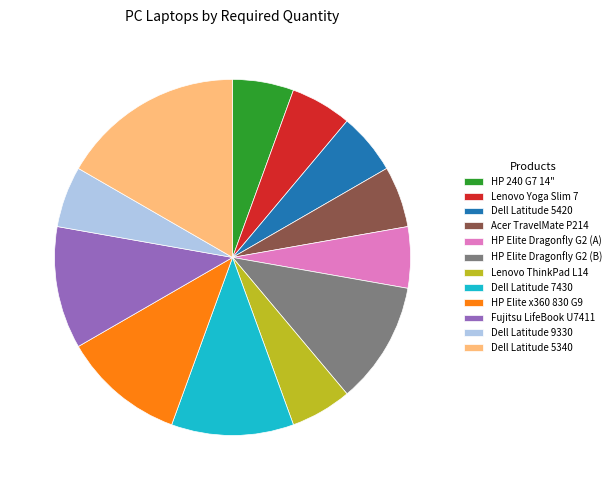

Which has a higher value, Dell Latitude 5340 or Acer TravelMate P214?

Dell Latitude 5340